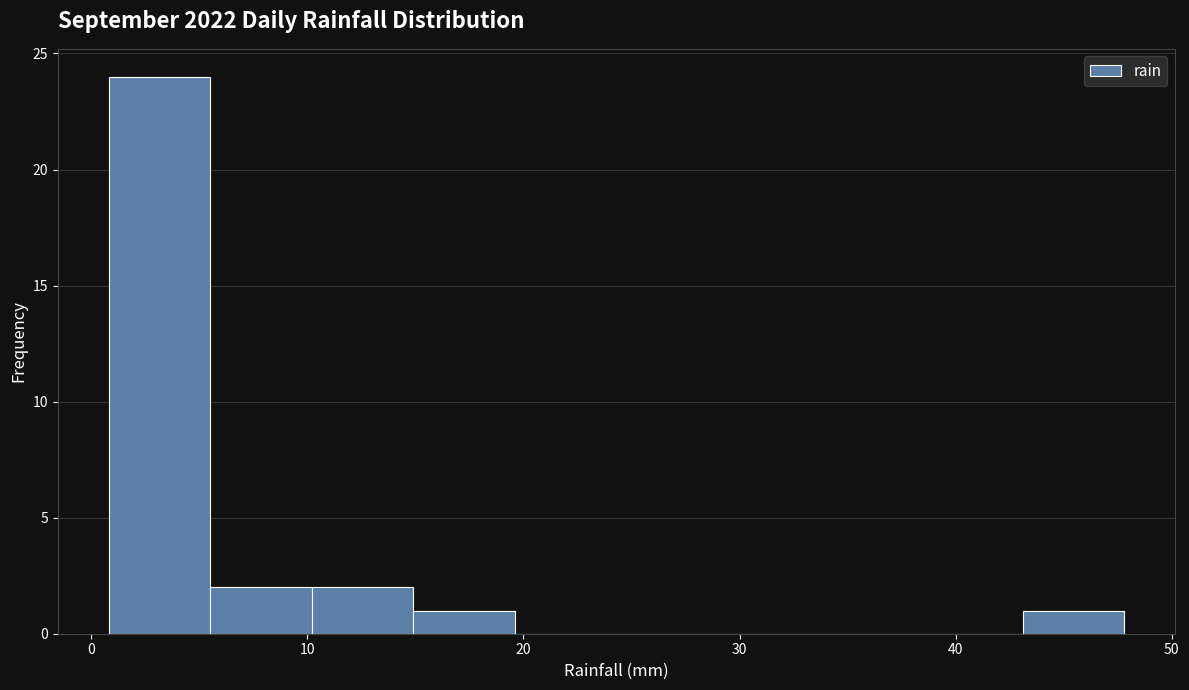

Reading left to right, transcribe this chart: for each bar, give the range it covers on the x-axis and its height. Neither the bar edges nor the heights are printed on the chart, so give them approximately, as read against the axes.

0.8 to 5.5: 24
5.5 to 10.2: 2
10.2 to 14.9: 2
14.9 to 19.6: 1
19.6 to 24.3: 0
24.3 to 29.0: 0
29.0 to 33.7: 0
33.7 to 38.4: 0
38.4 to 43.1: 0
43.1 to 47.8: 1